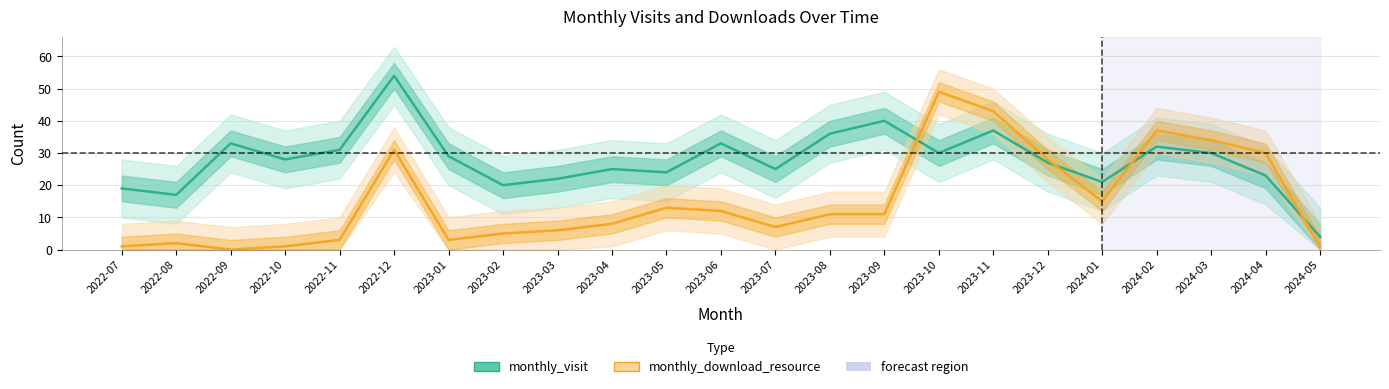

The value of monthly_download_resource at 2023-11 is 67. True or false?

False